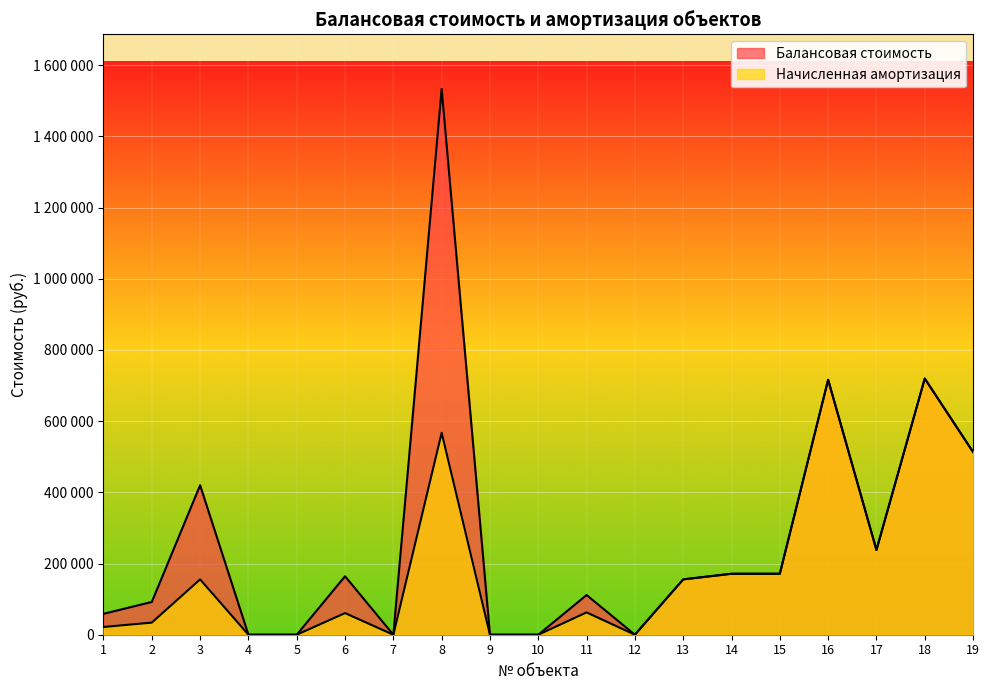

True or false: Балансовая стоимость and Начисленная амортизация intersect in this chart.

False